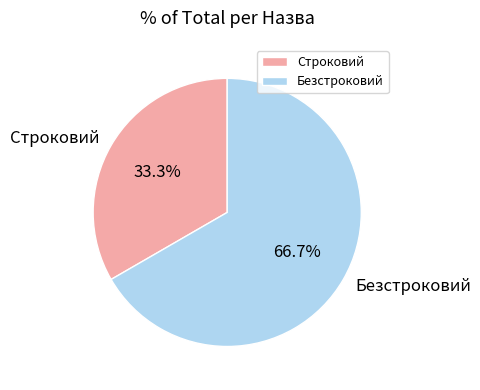

Which has a higher value, Безстроковий or Строковий?

Безстроковий